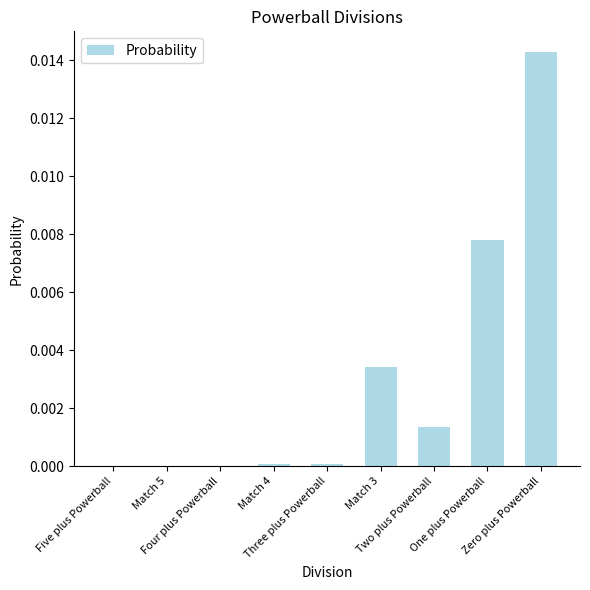

What is the label of the 7th bar from the right?

Four plus Powerball